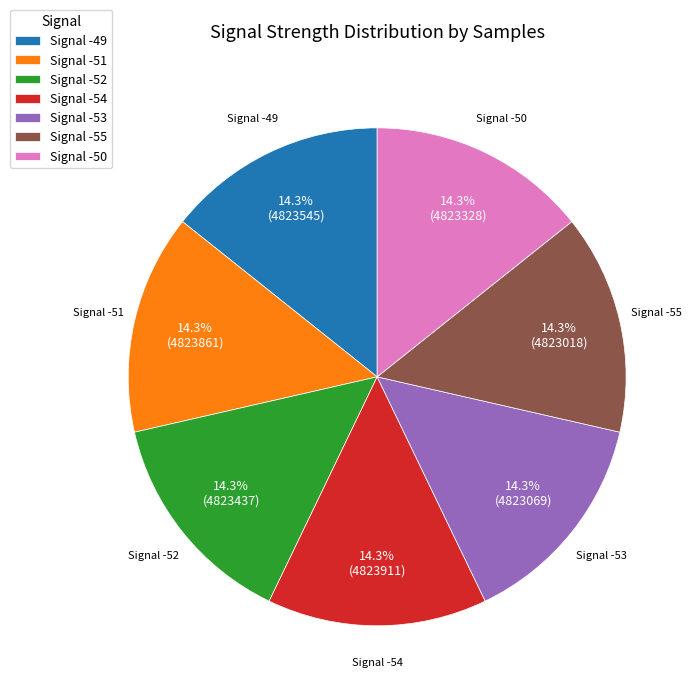

Does Signal -50 account for over 50% of the chart?

No